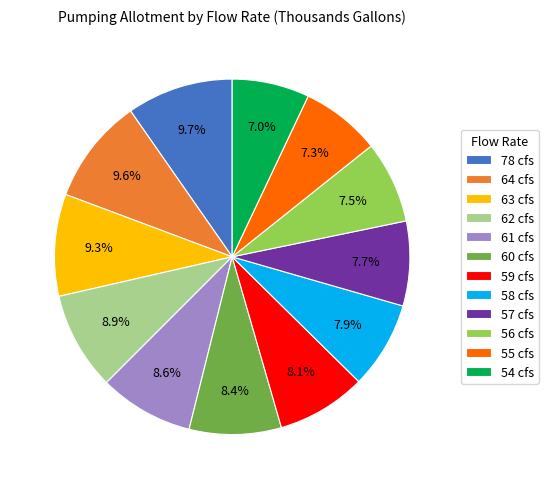

Is it true that 58 cfs is 8% of the pie?

True